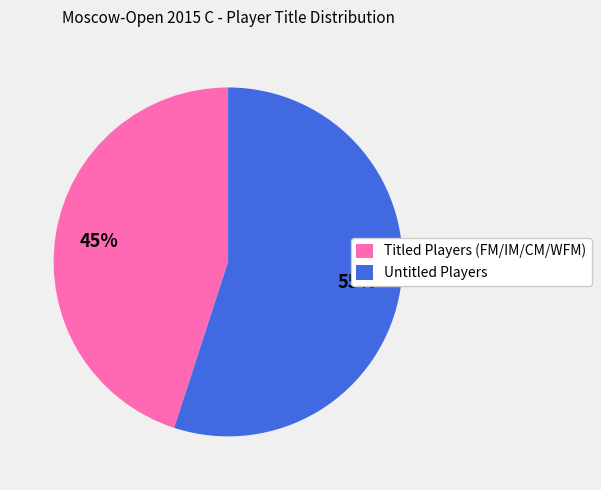

Is there a majority slice in this chart?

Yes